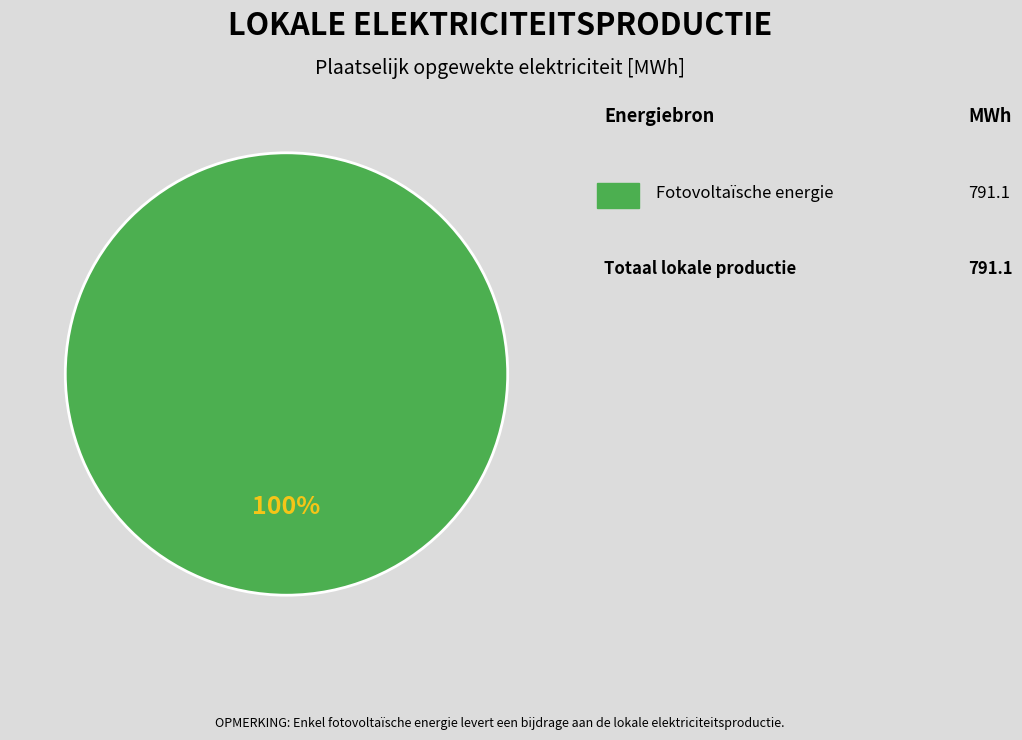

Is there a majority slice in this chart?

Yes